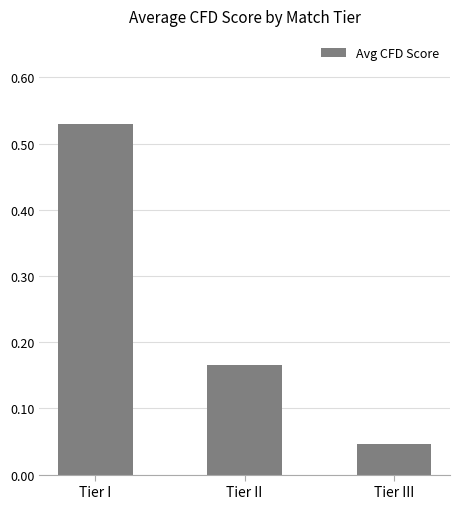

Rank the categories by value from highest to lowest.

Tier I, Tier II, Tier III